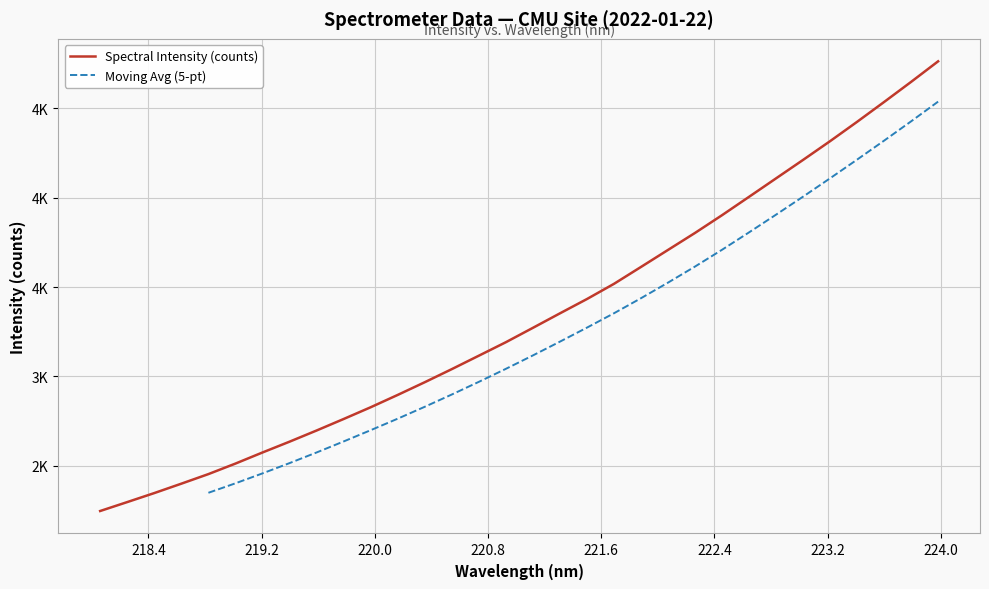

At which category does the chart reach its minimum across all series?

218.0596